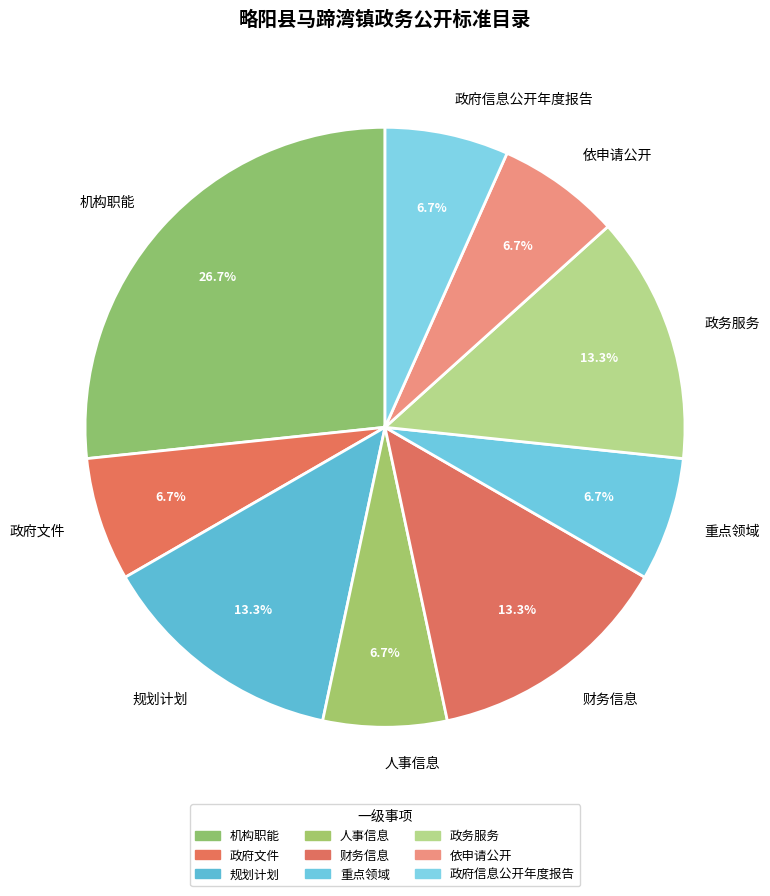

What is the ratio of the value at 人事信息 to the value at 政务服务?

0.5